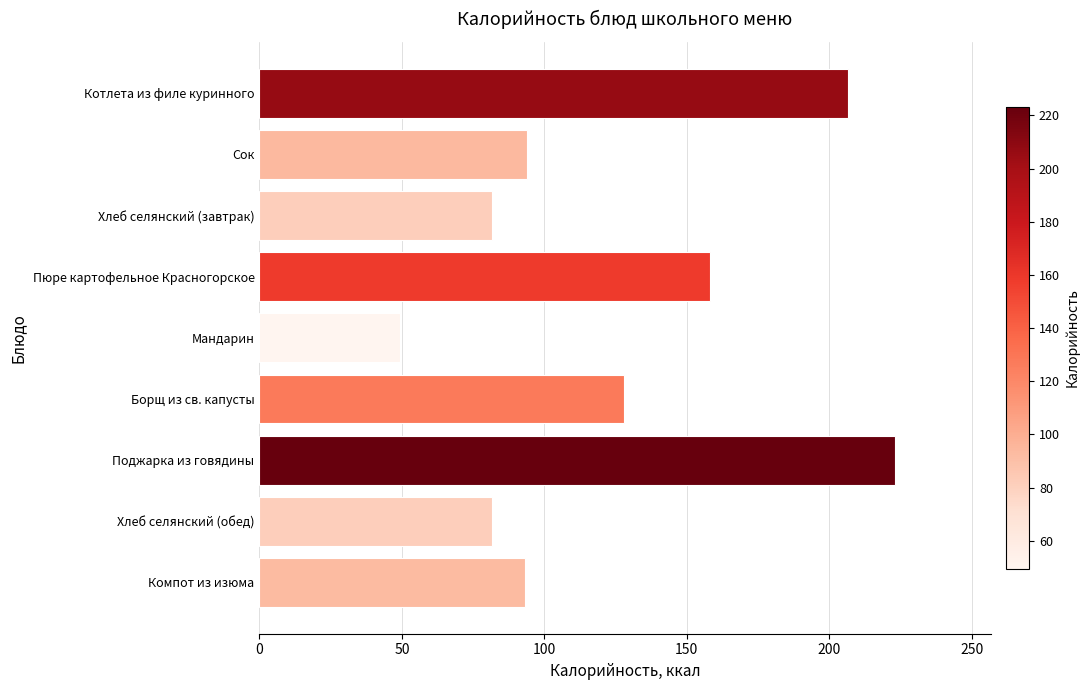

Which has a higher value, Сок or Борщ из св. капусты?

Борщ из св. капусты